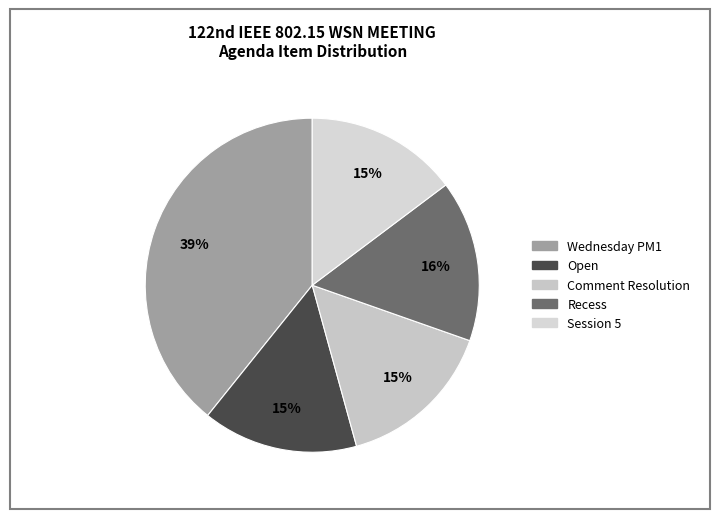

Does Open represent more than half of the total?

No